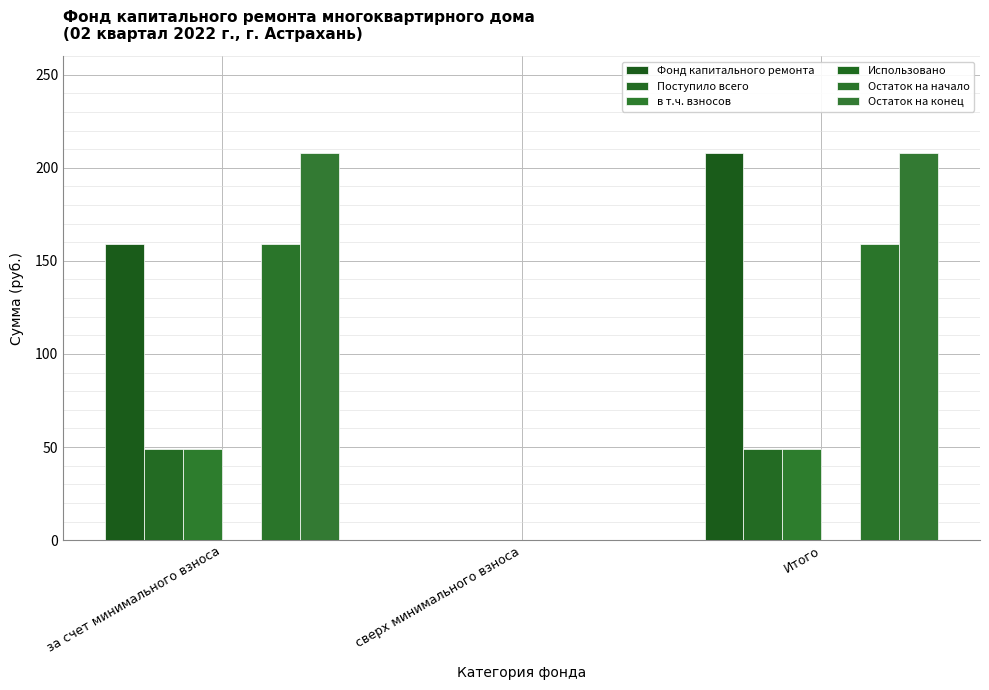

Does the chart contain stacked bars?

No